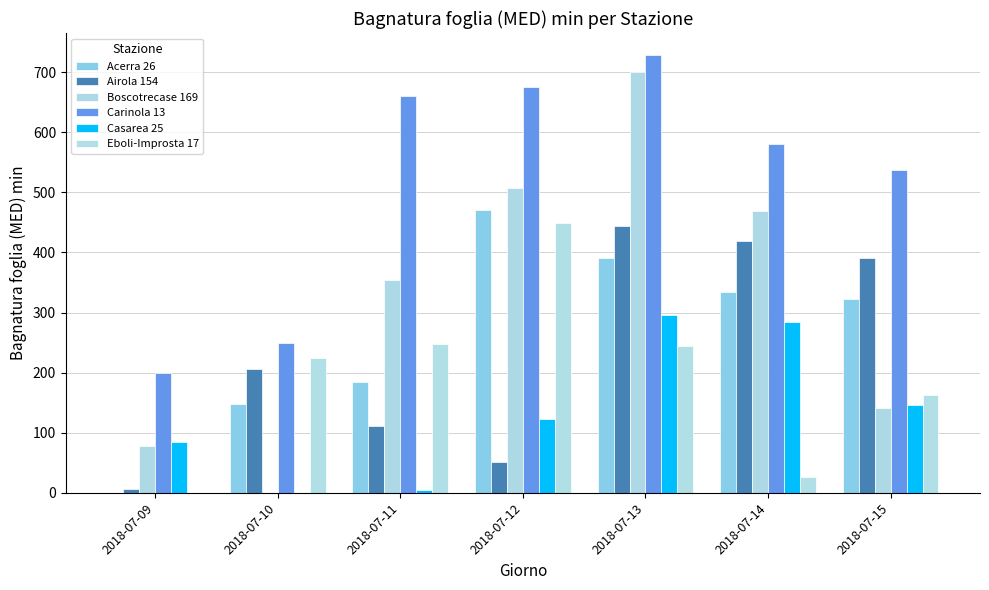

What is the difference between the highest and lowest values at 2018-07-12?

622.8